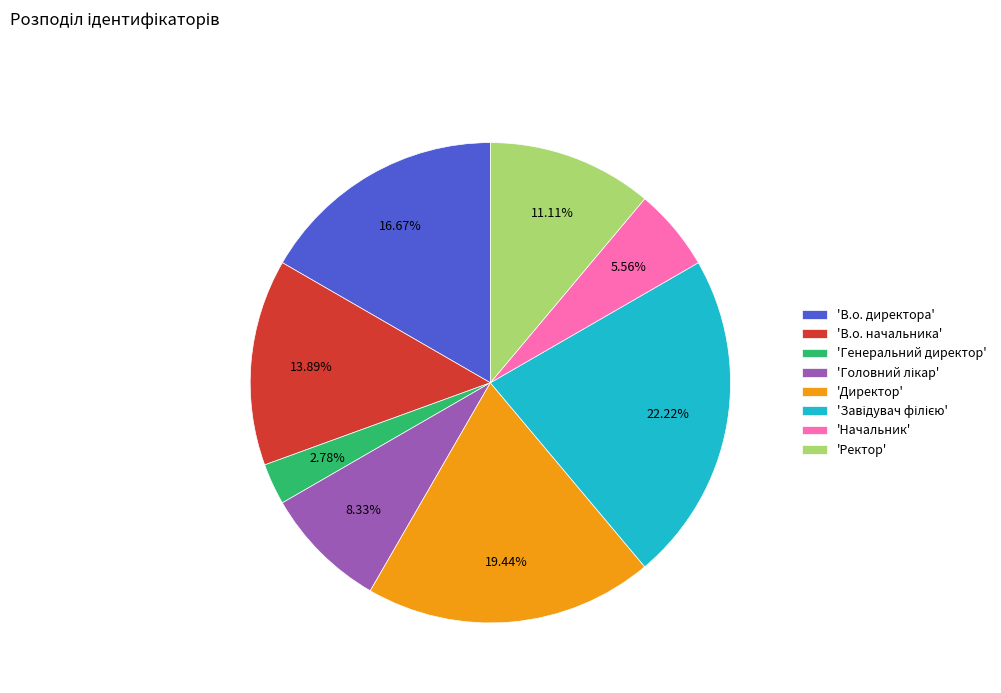

To the nearest percent, what is the average slice percentage?

12%